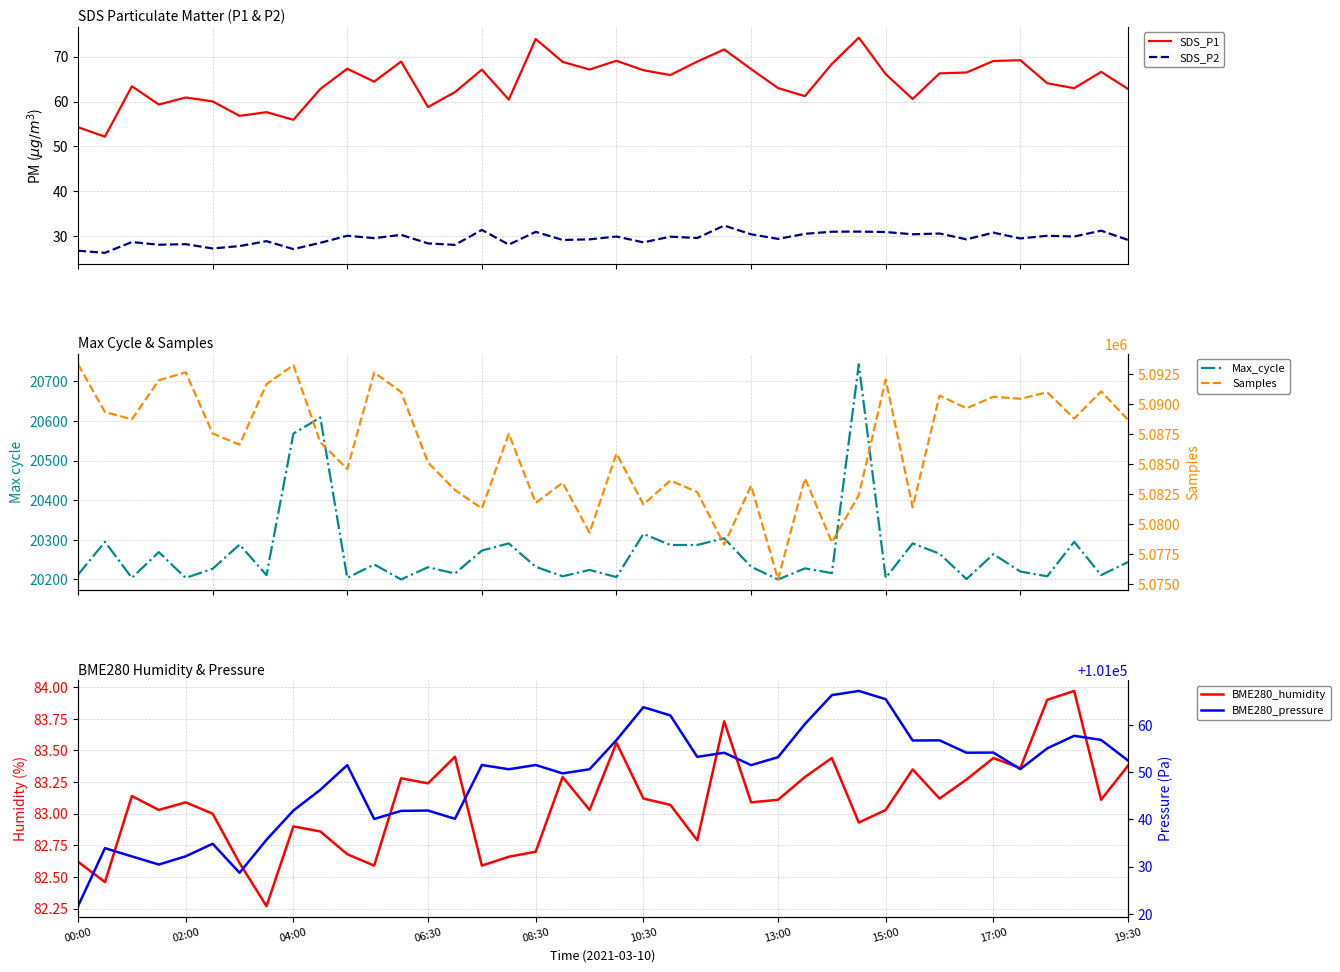

What are all the series names shown in the legend?

SDS_P1, SDS_P2, Max_cycle, Samples, BME280_humidity, BME280_pressure